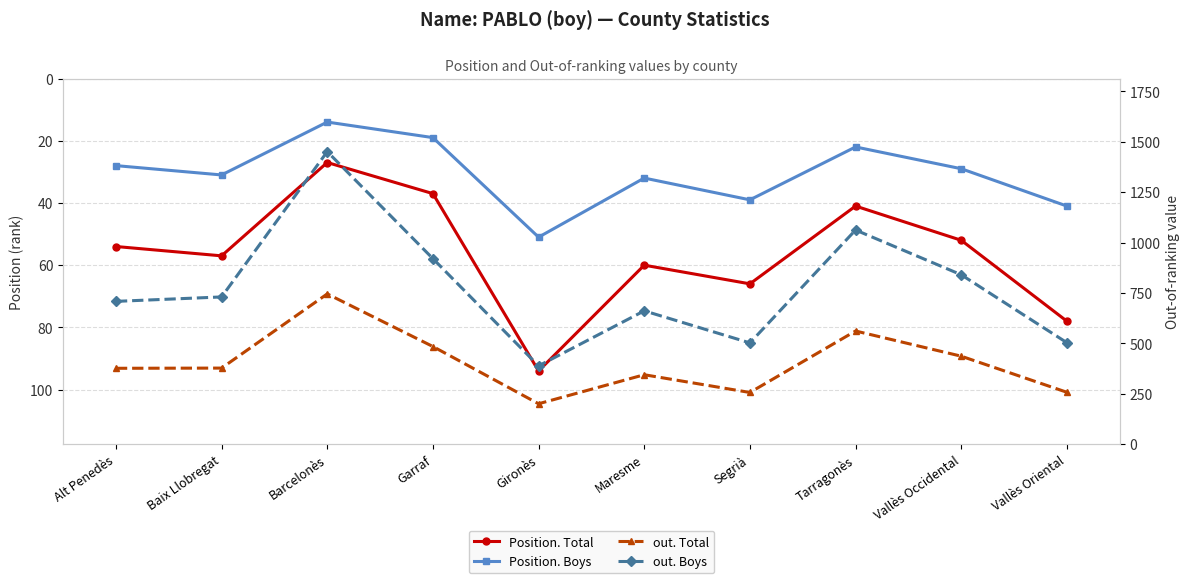

What is the total value across all series at Gironès?

733